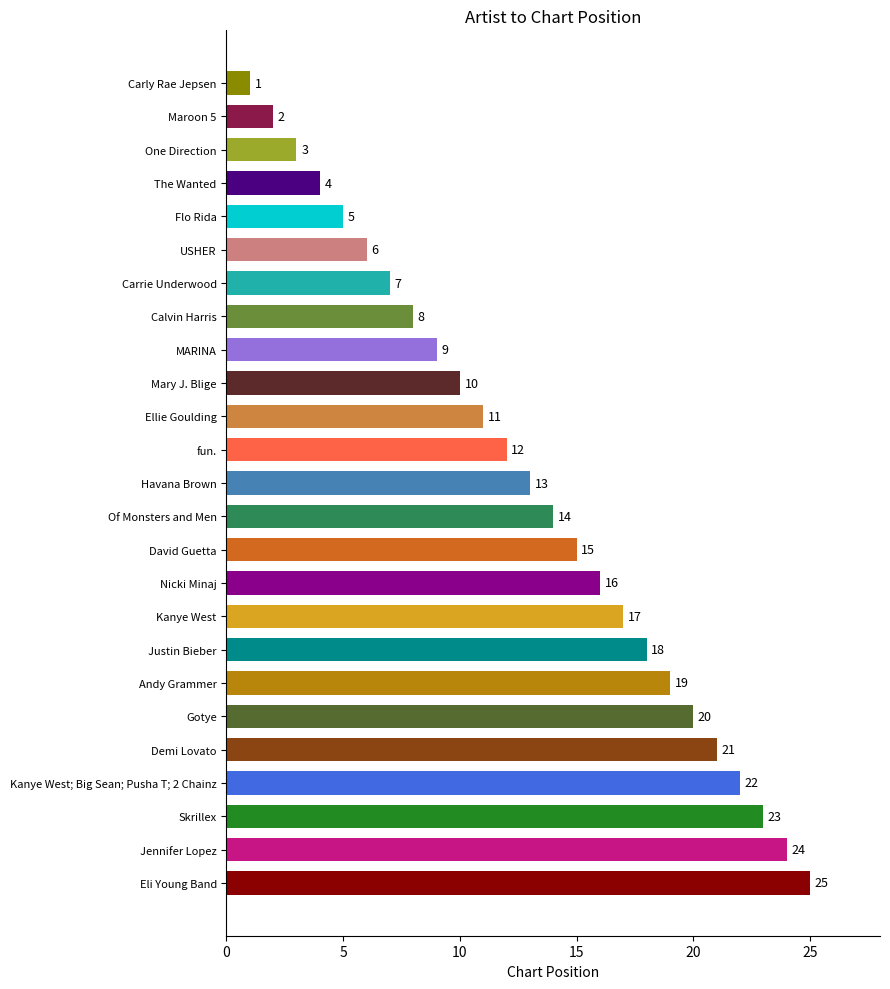

What is the change in value from Gotye to fun.?

-8